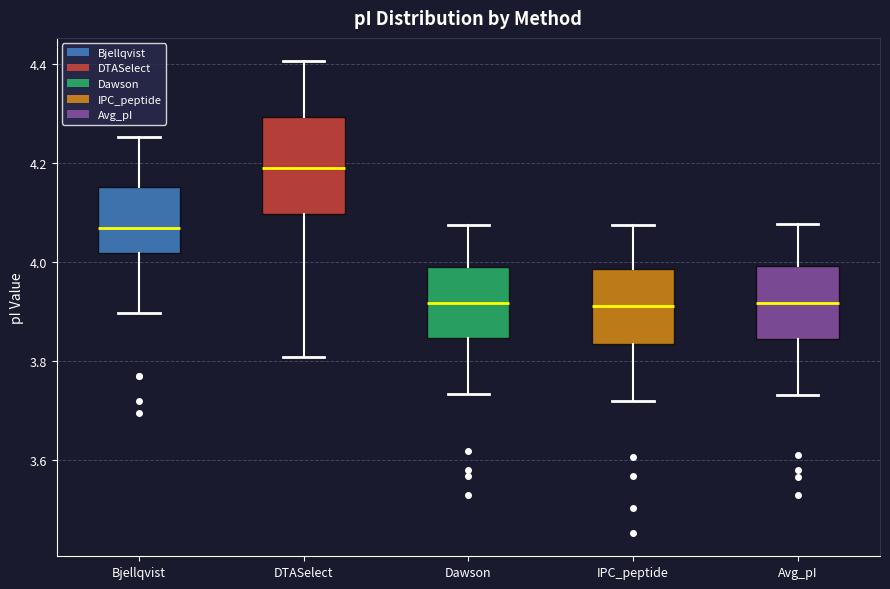

Reading left to right, read every box against the y-axis: the position of its median line, the range the box covers, and the ends of its whiskers. The values are not printed on the chart, so give them approximately, as read against the axis.

Bjellqvist: median 4.06, box 4.02 to 4.16, whiskers 3.90 to 4.26
DTASelect: median 4.20, box 4.10 to 4.30, whiskers 3.80 to 4.40
Dawson: median 3.92, box 3.84 to 3.98, whiskers 3.74 to 4.08
IPC_peptide: median 3.92, box 3.84 to 3.98, whiskers 3.72 to 4.08
Avg_pI: median 3.92, box 3.84 to 4.00, whiskers 3.74 to 4.08